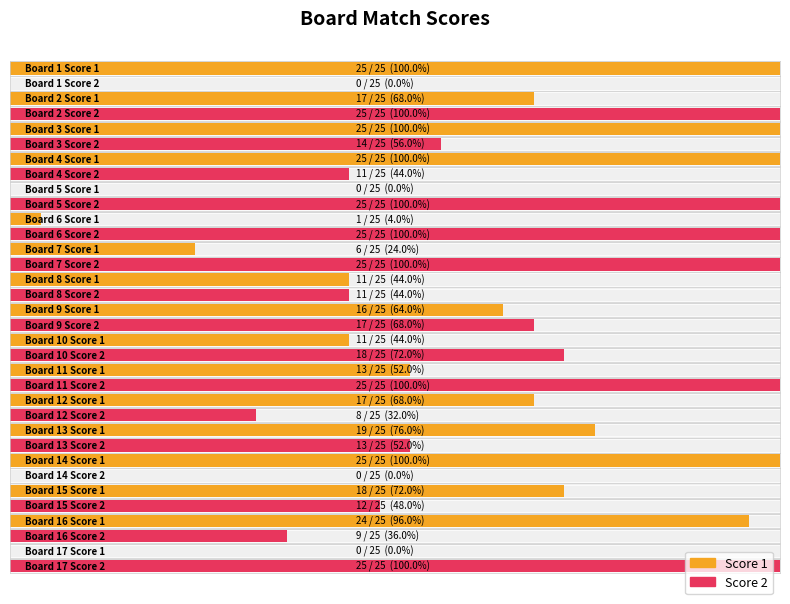

Which series changed the most between 8 and 14?

Score 1